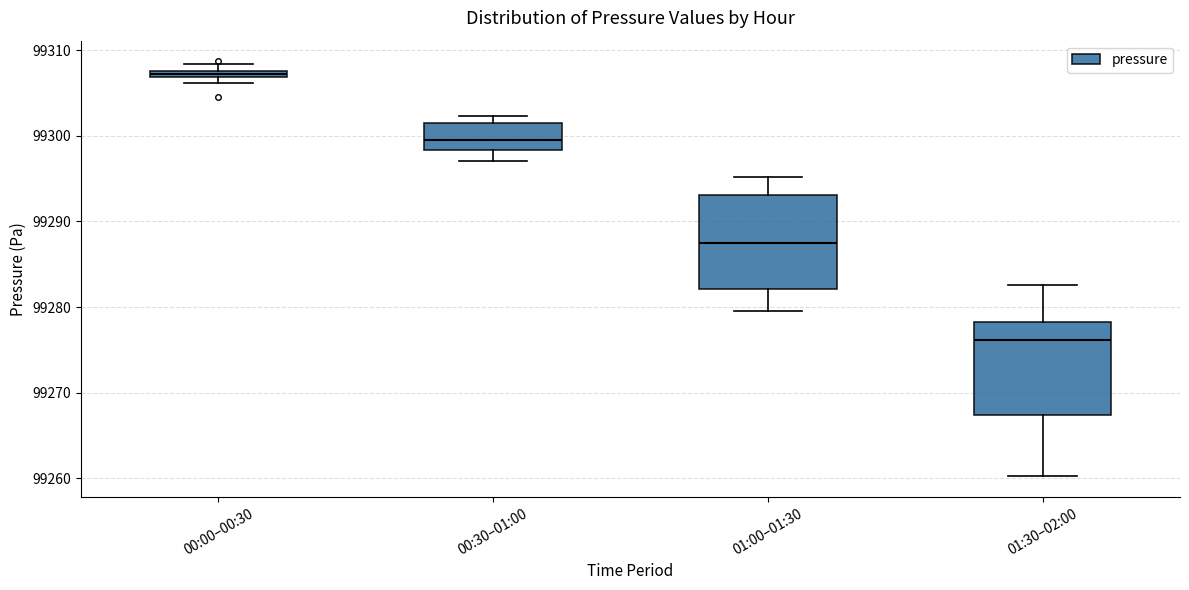

Where does the upper whisker of the box for 01:00–01:30 end on the y-axis? The values are not printed on the chart, so give them approximately, as read against the axis.

99295